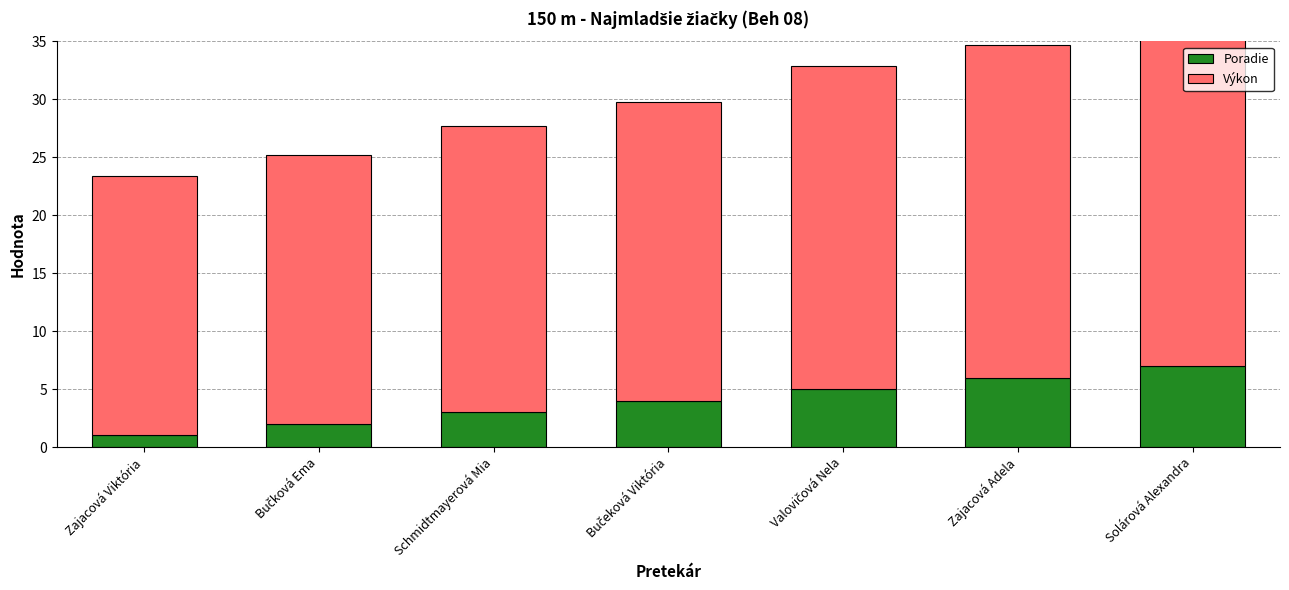

Which category has the highest value across all series?

Solárová Alexandra